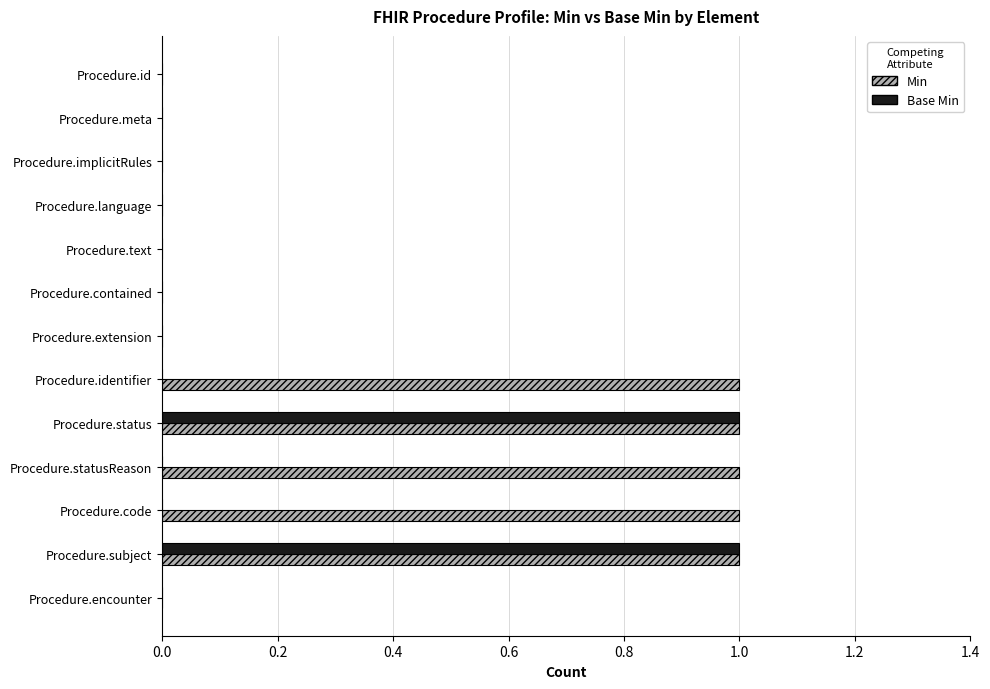

What is the sum of all Min values?

5